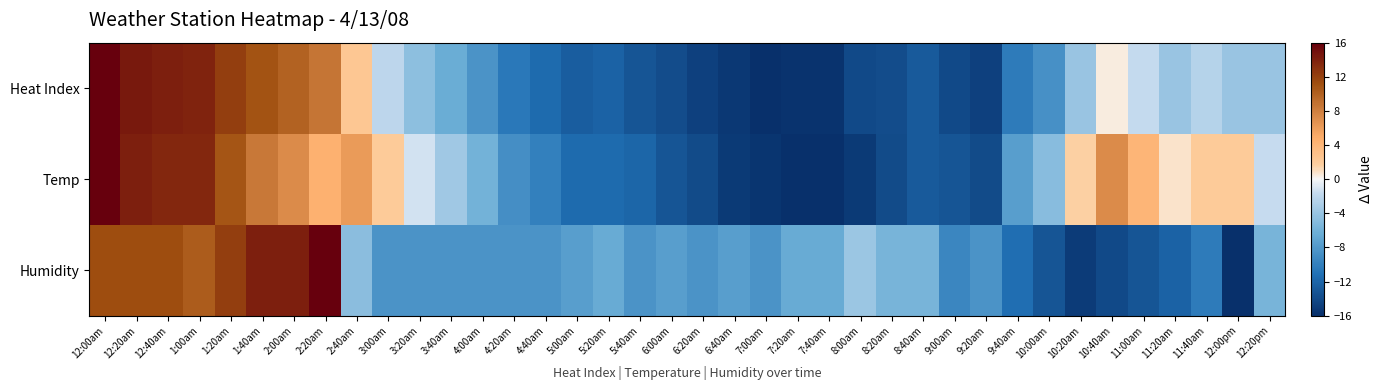

Reading left to right, what are all the values shown in this chart?

Heat Index: 12:00am=16.0	12:20am=14.4	12:40am=14.1	1:00am=13.8	1:20am=12.2	1:40am=10.9	2:00am=10.0	2:20am=8.7	2:40am=2.4	3:00am=-2.1	3:20am=-4.6	3:40am=-6.5	4:00am=-8.4	4:20am=-10.6	4:40am=-11.6	5:00am=-12.5	5:20am=-12.2	5:40am=-13.1	6:00am=-13.8	6:20am=-14.7	6:40am=-15.4	7:00am=-16.0	7:20am=-15.7	7:40am=-15.7	8:00am=-14.1	8:20am=-13.8	8:40am=-12.8	9:00am=-14.1	9:20am=-14.7	9:40am=-10.3	10:00am=-8.7	10:20am=-4.0	10:40am=0.5	11:00am=-1.7	11:20am=-4.0	11:40am=-2.4	12:00pm=-4.0	12:20pm=-4.0
Temp: 12:00am=16.0	12:20am=14.0	12:40am=13.6	1:00am=13.6	1:20am=10.8	1:40am=8.4	2:00am=7.2	2:20am=4.4	2:40am=6.0	3:00am=2.0	3:20am=-1.2	3:40am=-3.6	4:00am=-6.0	4:20am=-8.8	4:40am=-10.0	5:00am=-11.6	5:20am=-11.6	5:40am=-12.0	6:00am=-13.2	6:20am=-14.0	6:40am=-15.2	7:00am=-15.6	7:20am=-16.0	7:40am=-16.0	8:00am=-15.2	8:20am=-14.0	8:40am=-12.8	9:00am=-13.2	9:20am=-14.0	9:40am=-7.6	10:00am=-4.8	10:20am=1.6	10:40am=7.2	11:00am=4.0	11:20am=0.8	11:40am=2.0	12:00pm=2.0	12:20pm=-1.6
Humidity: 12:00am=11.3	12:20am=11.3	12:40am=11.3	1:00am=10.4	1:20am=12.2	1:40am=14.1	2:00am=14.1	2:20am=16.0	2:40am=-4.7	3:00am=-8.5	3:20am=-8.5	3:40am=-8.5	4:00am=-8.5	4:20am=-8.5	4:40am=-8.5	5:00am=-7.5	5:20am=-6.6	5:40am=-8.5	6:00am=-7.5	6:20am=-8.5	6:40am=-7.5	7:00am=-8.5	7:20am=-6.6	7:40am=-6.6	8:00am=-3.8	8:20am=-5.6	8:40am=-5.6	9:00am=-9.4	9:20am=-8.5	9:40am=-11.3	10:00am=-13.2	10:20am=-15.1	10:40am=-14.1	11:00am=-13.2	11:20am=-12.2	11:40am=-10.4	12:00pm=-16.0	12:20pm=-5.6